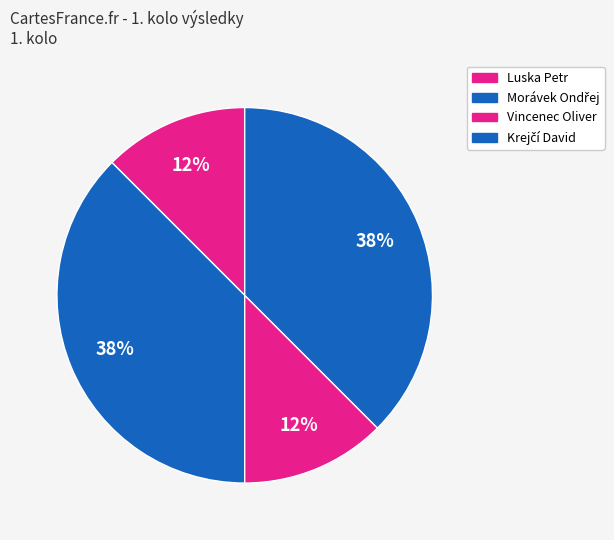

How many slices are in this pie chart?

4